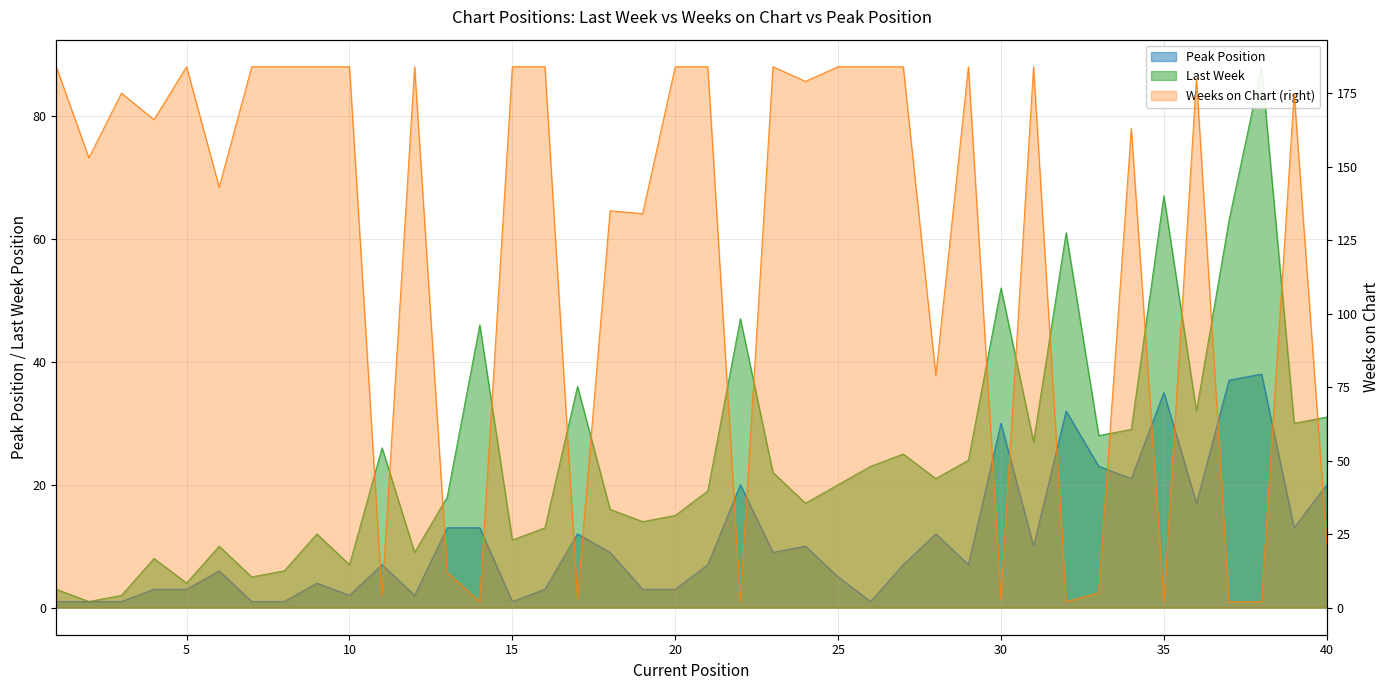

In Peak Position, how many points are lower than both neighbors (excluding endpoints)?

10